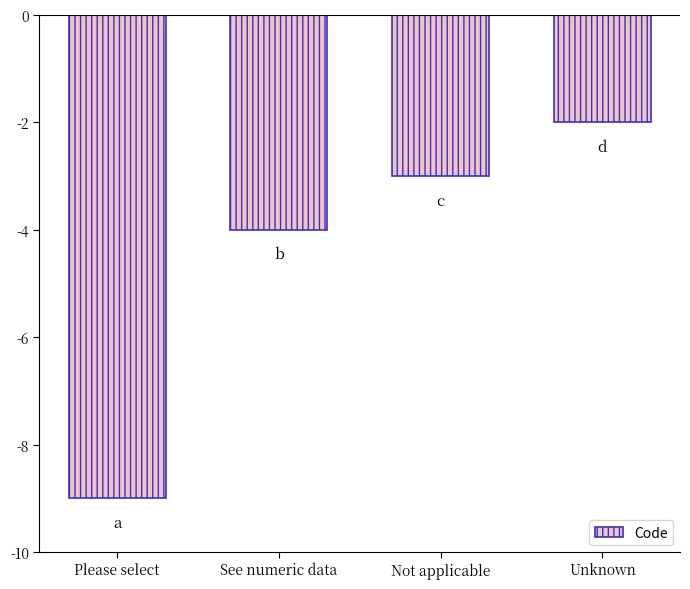

At which category does the chart reach its peak across all series?

Unknown